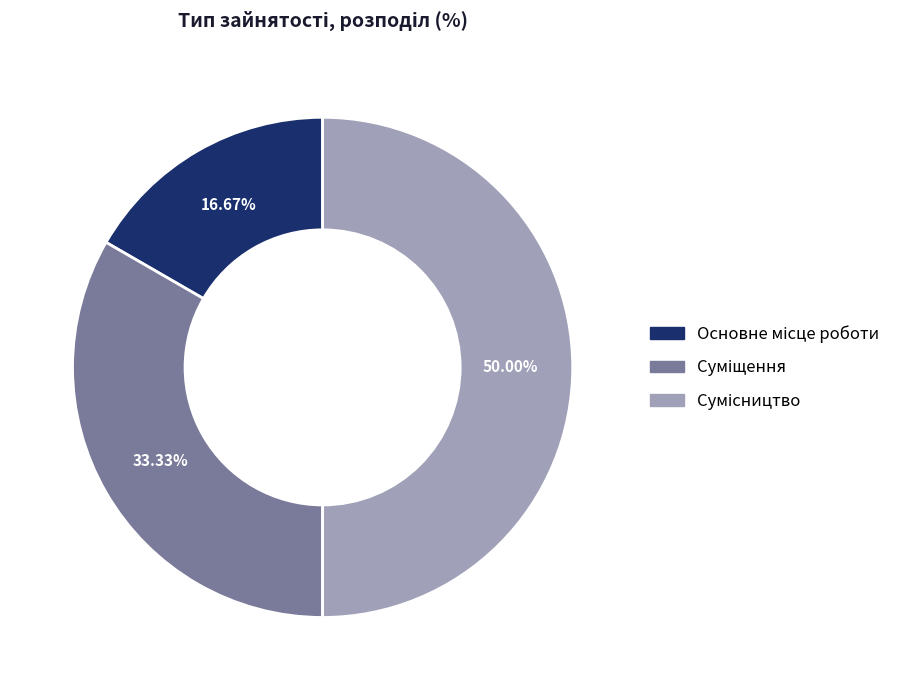

How many slices are in this pie chart?

3